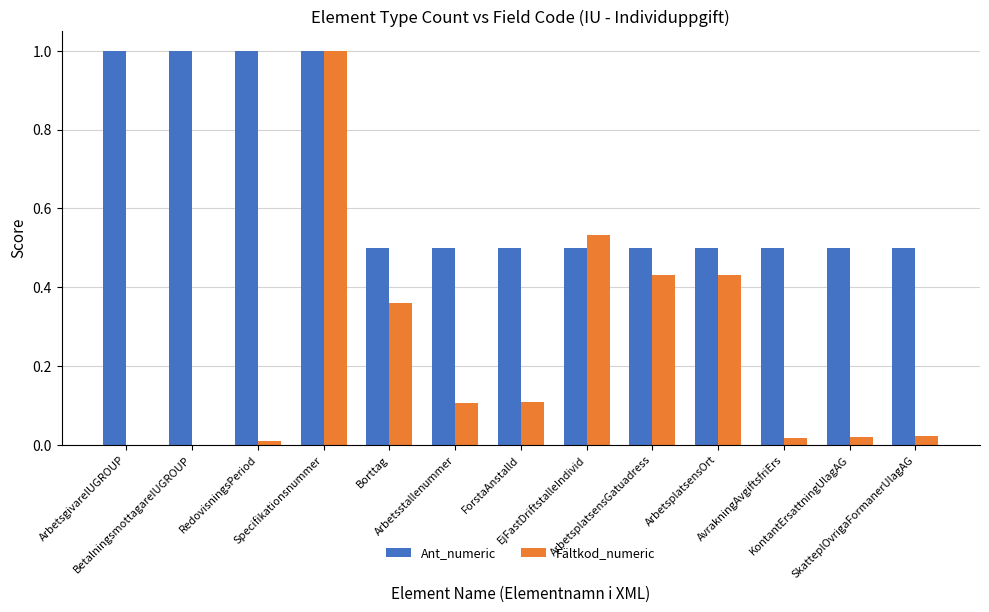

What is the sum of all Ant_numeric values?

8.5